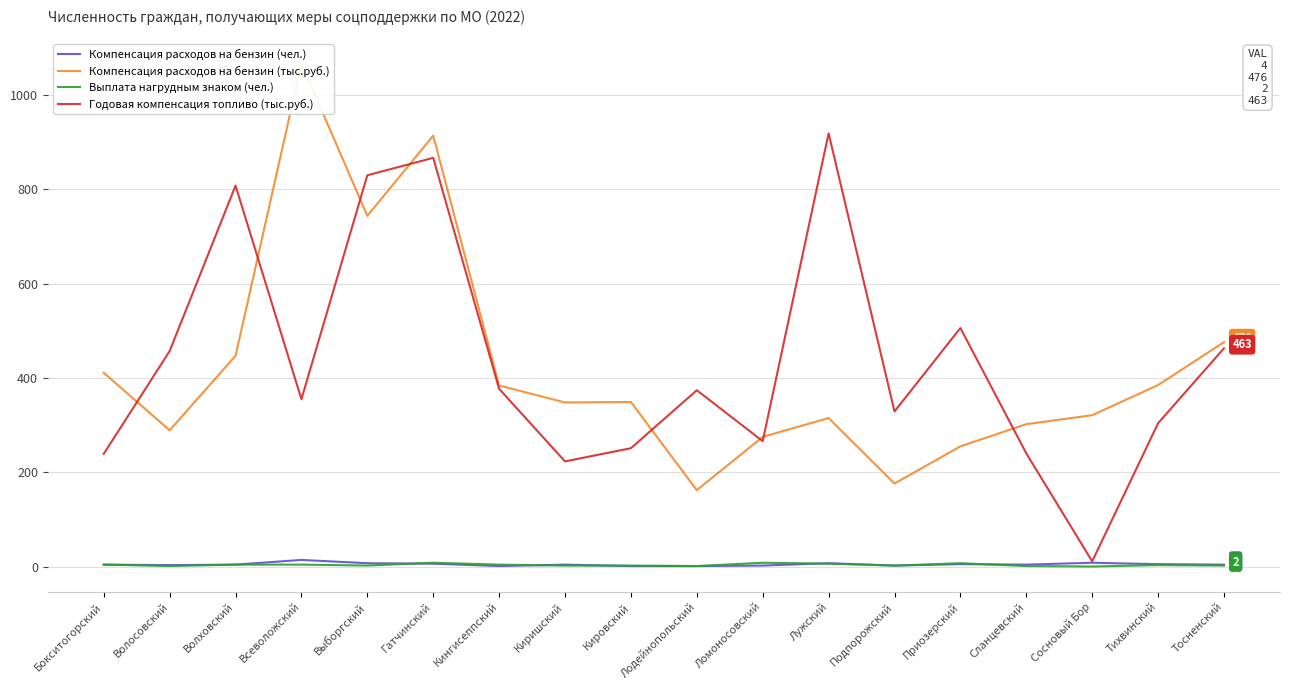

Reading right to left, extract all data points from this chart.

Компенсация расходов на бензин (чел.): Тосненский=4	Тихвинский=5	Сосновый Бор=8	Сланцевский=4	Приозерский=5	Подпорожский=2	Лужский=7	Ломоносовский=2	Лодейнопольский=1	Кировский=1	Киришский=4	Кингисеппский=1	Гатчинский=6	Выборгский=7	Всеволожский=14	Волховский=4	Волосовский=3	Бокситогорский=4
Компенсация расходов на бензин (тыс.руб.): Тосненский=476	Тихвинский=385	Сосновый Бор=321	Сланцевский=302	Приозерский=255	Подпорожский=176	Лужский=315	Ломоносовский=275	Лодейнопольский=162	Кировский=349	Киришский=348	Кингисеппский=384	Гатчинский=914	Выборгский=744	Всеволожский=1067	Волховский=447	Волосовский=289	Бокситогорский=411
Выплата нагрудным знаком (чел.): Тосненский=2	Тихвинский=3	Сосновый Бор=0	Сланцевский=1	Приозерский=7	Подпорожский=2	Лужский=6	Ломоносовский=8	Лодейнопольский=1	Кировский=2	Киришский=2	Кингисеппский=4	Гатчинский=8	Выборгский=2	Всеволожский=4	Волховский=4	Волосовский=1	Бокситогорский=4
Годовая компенсация топливо (тыс.руб.): Тосненский=463	Тихвинский=304	Сосновый Бор=11	Сланцевский=240	Приозерский=506	Подпорожский=329	Лужский=919	Ломоносовский=266	Лодейнопольский=374	Кировский=251	Киришский=223	Кингисеппский=377	Гатчинский=867	Выборгский=830	Всеволожский=355	Волховский=808	Волосовский=457	Бокситогорский=239